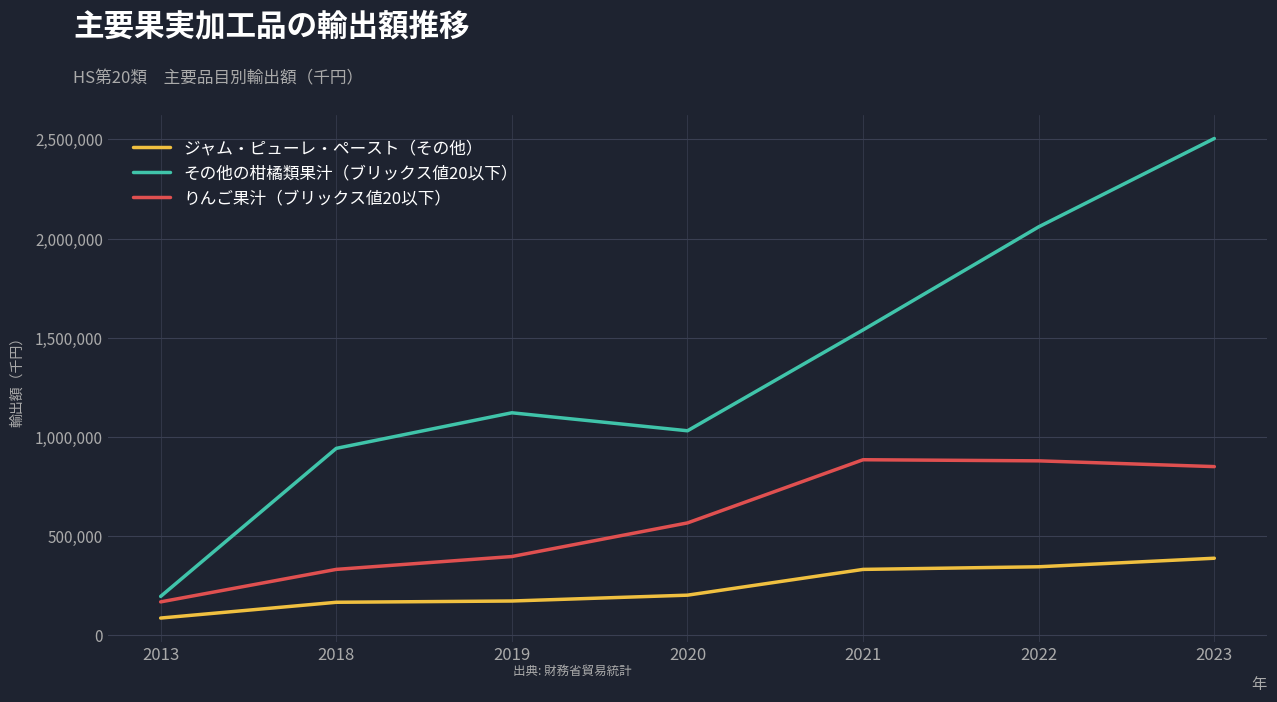

True or false: りんご果汁（ブリックス値20以下） and ジャム・ピューレ・ペースト（その他） intersect in this chart.

False